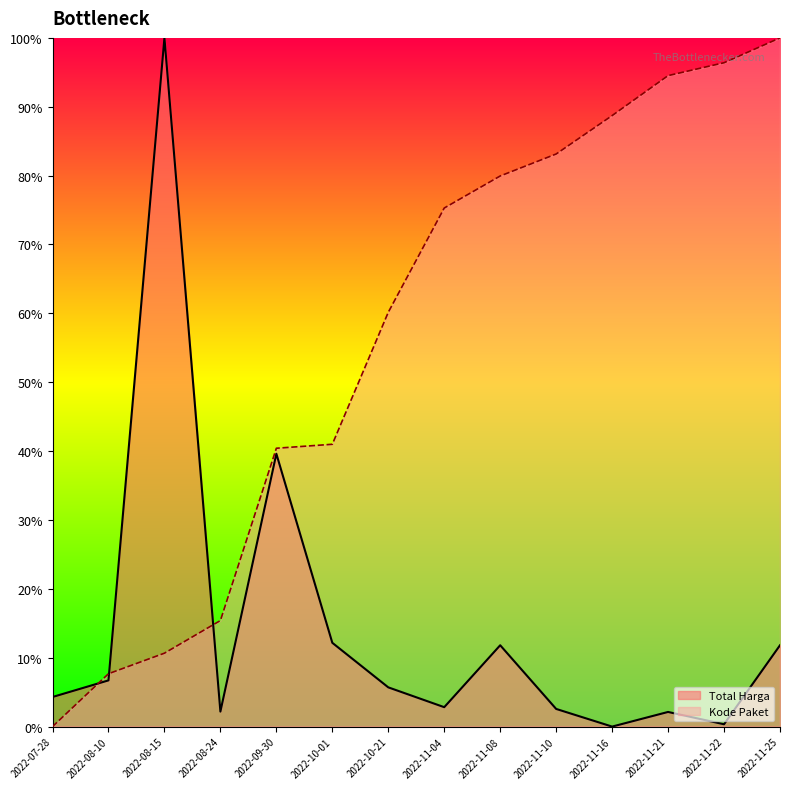

Which series changed the most between 2022-08-15 and 2022-11-16?

Total Harga